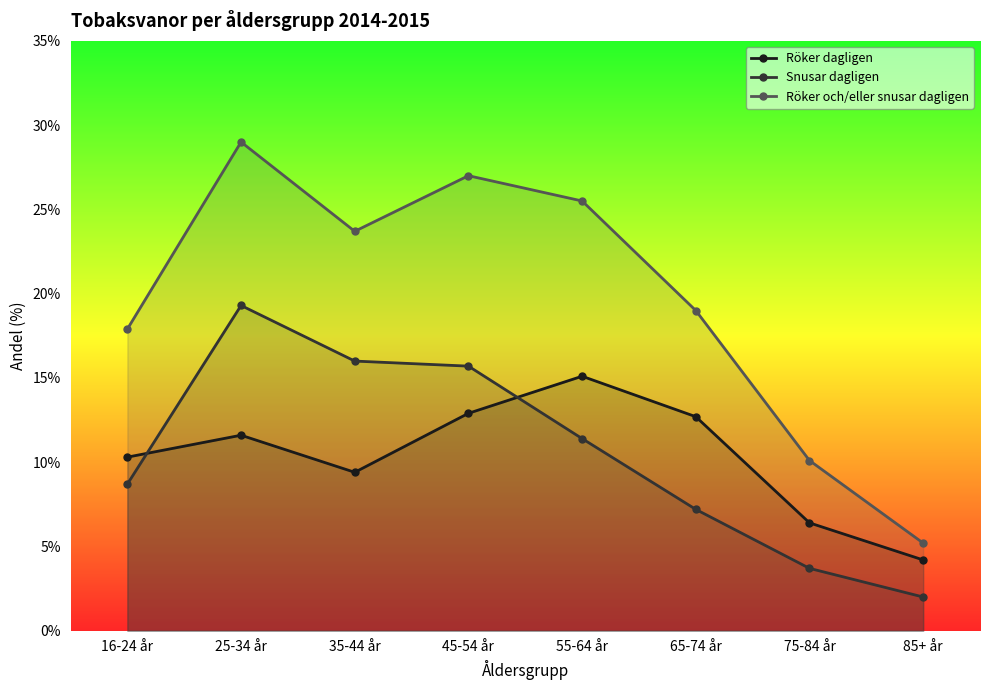

After their last crossing, which series has the higher values: Snusar dagligen or Röker dagligen?

Röker dagligen